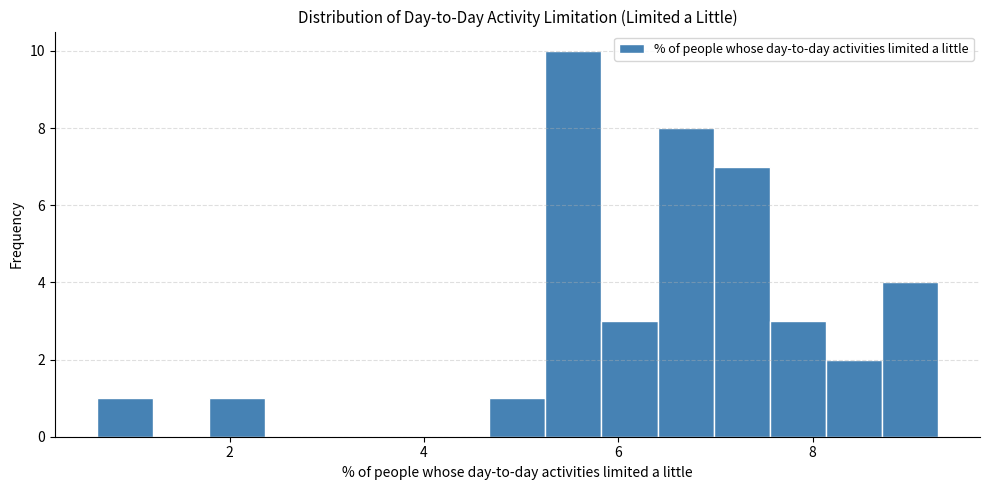

Around what value on the x-axis is the tallest bar? Give the approximate position of its centre, as read against the axis.

5.6